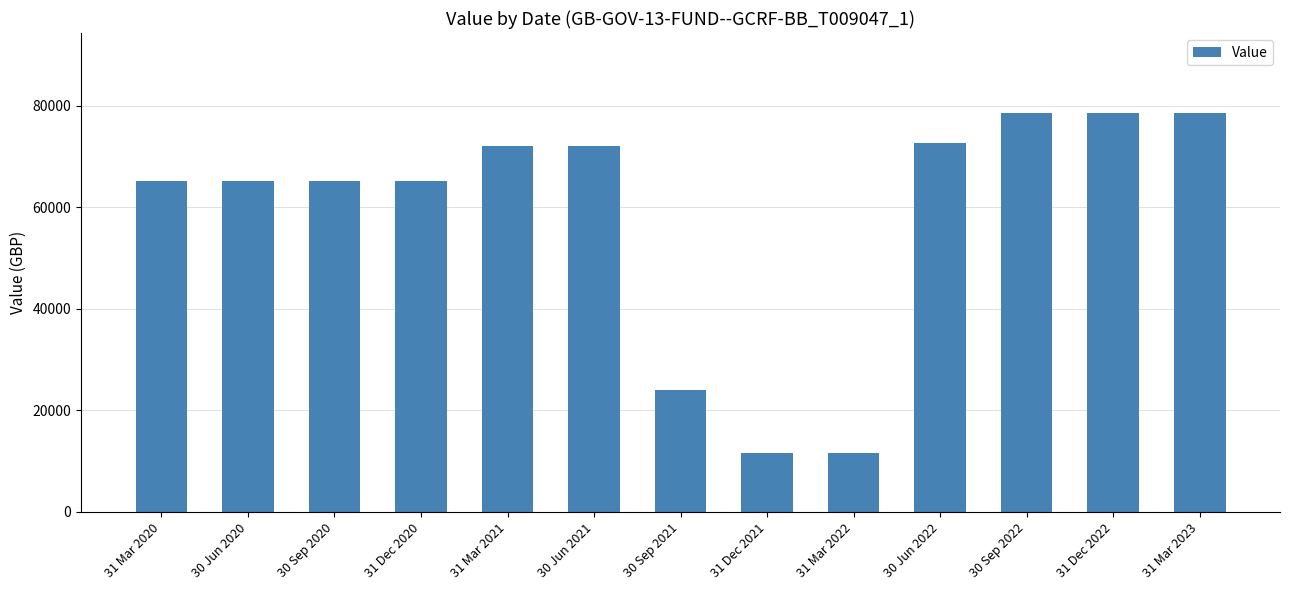

What is the average value?

58495.9